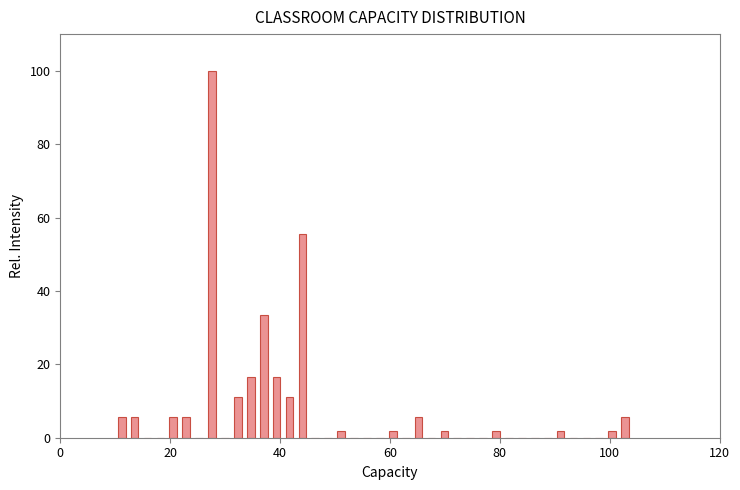

Around what value on the x-axis is the tallest bar? Give the approximate position of its centre, as read against the axis.

28